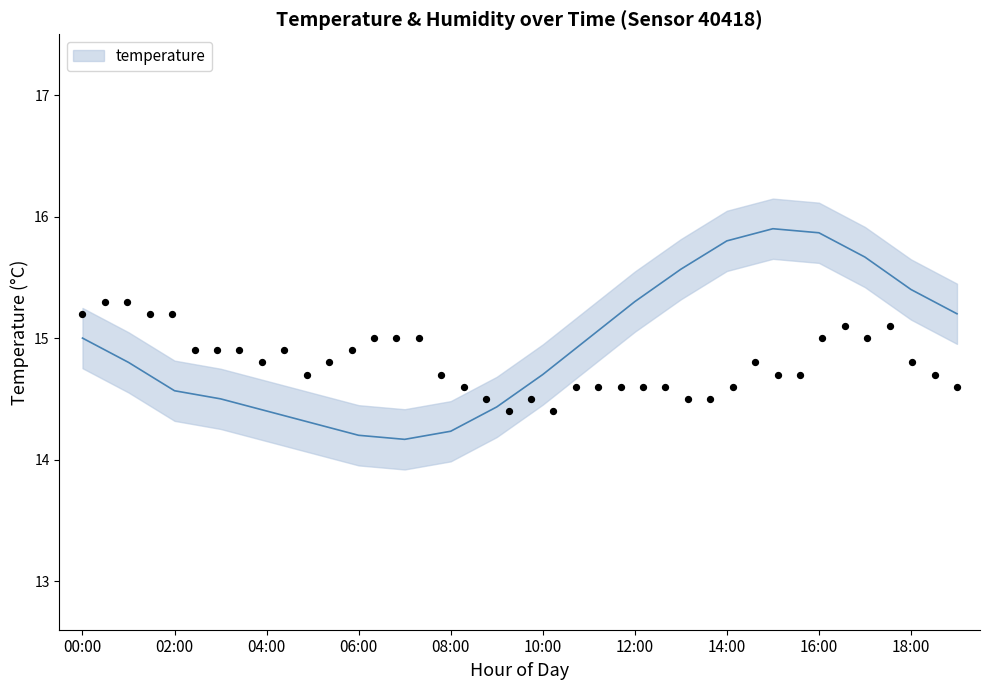

What is the ratio of the value at 18:00 to the value at 12:00?

1.0